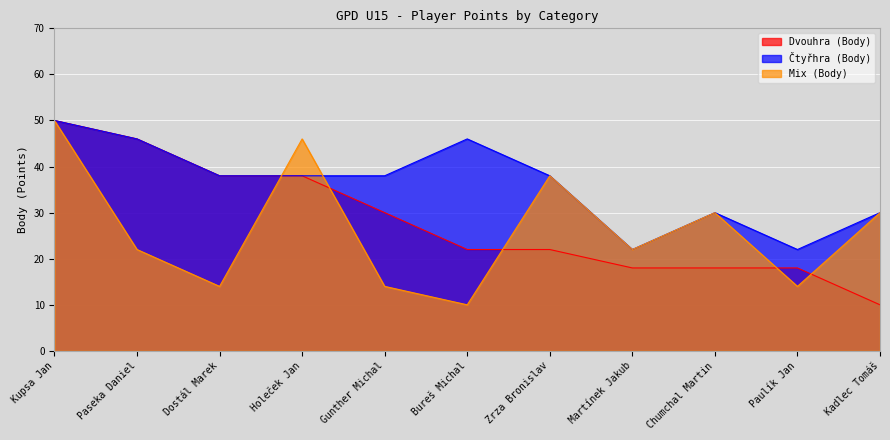

Which series has the largest total across all categories?

Čtyřhra (Body)